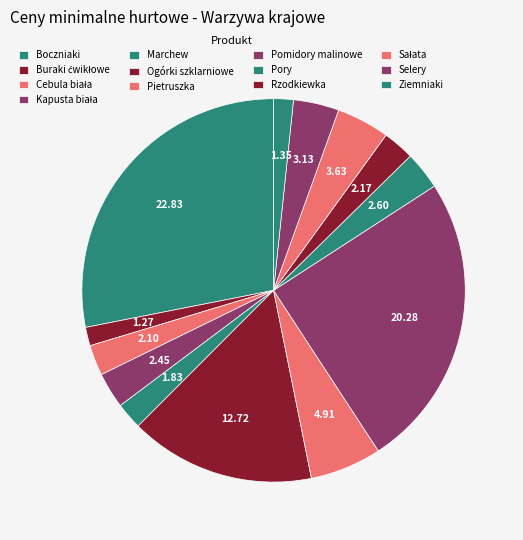

What is the change in value from Buraki ćwikłowe to Pietruszka?

+3.6